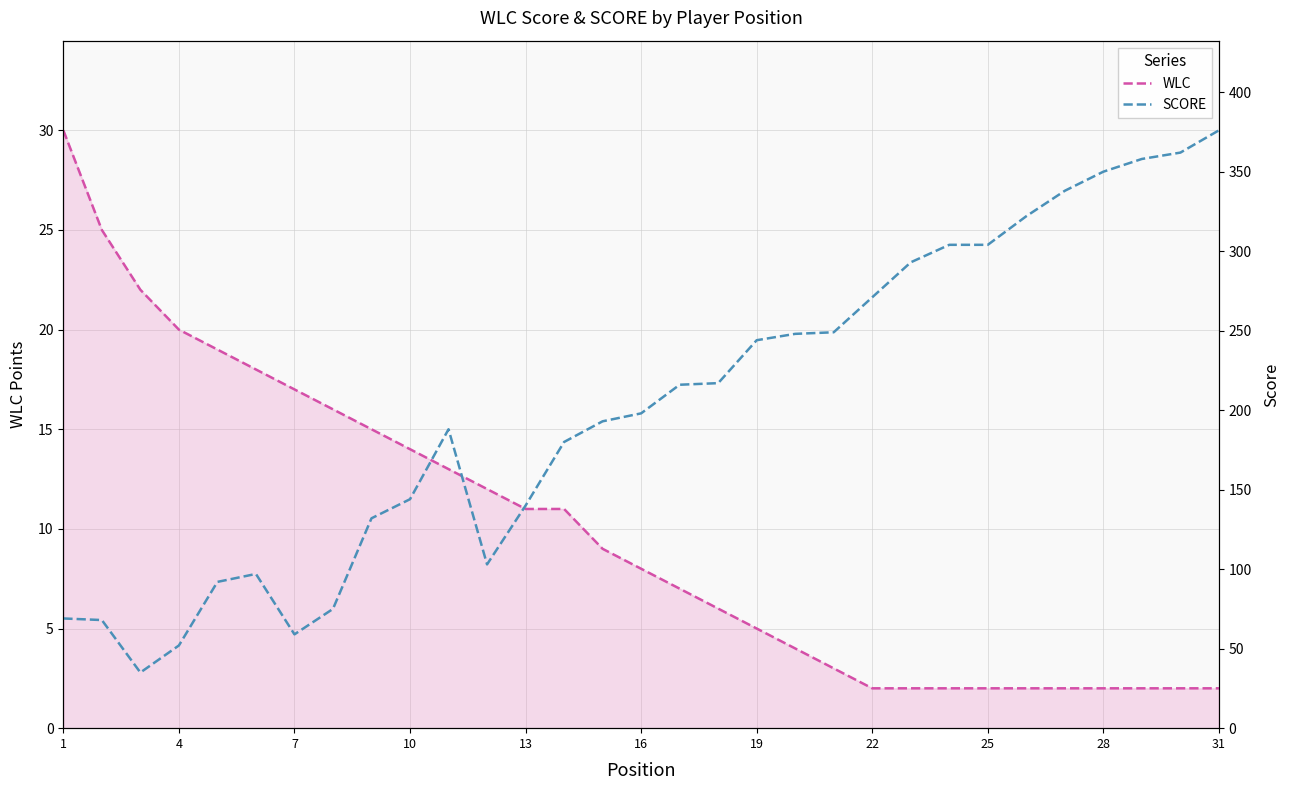

How many lines are shown in the chart?

2